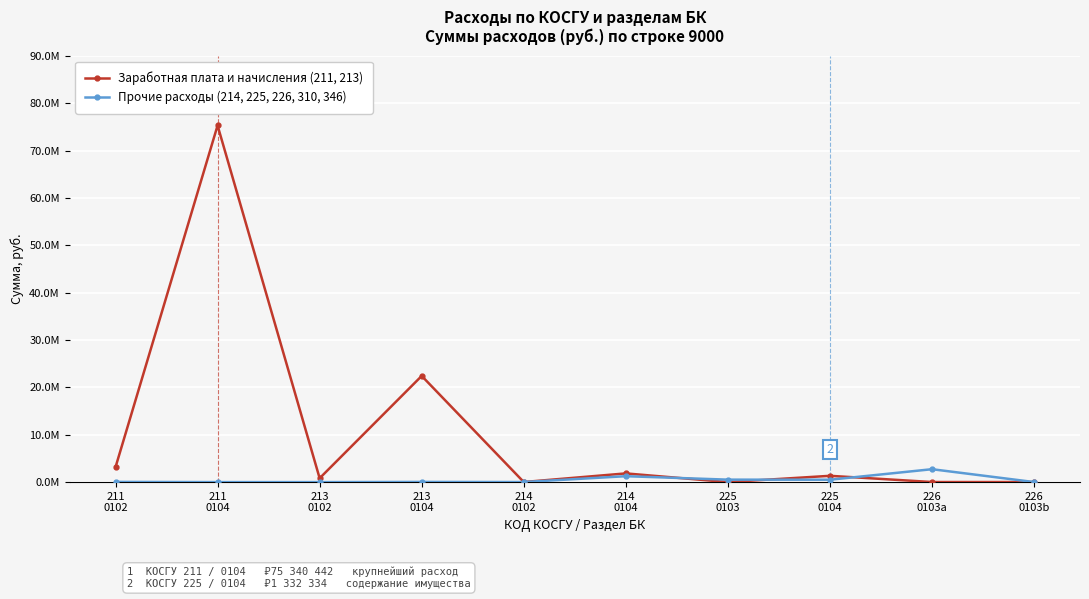

What are all the series names shown in the legend?

Заработная плата и начисления (211, 213), Прочие расходы (214, 225, 226, 310, 346)